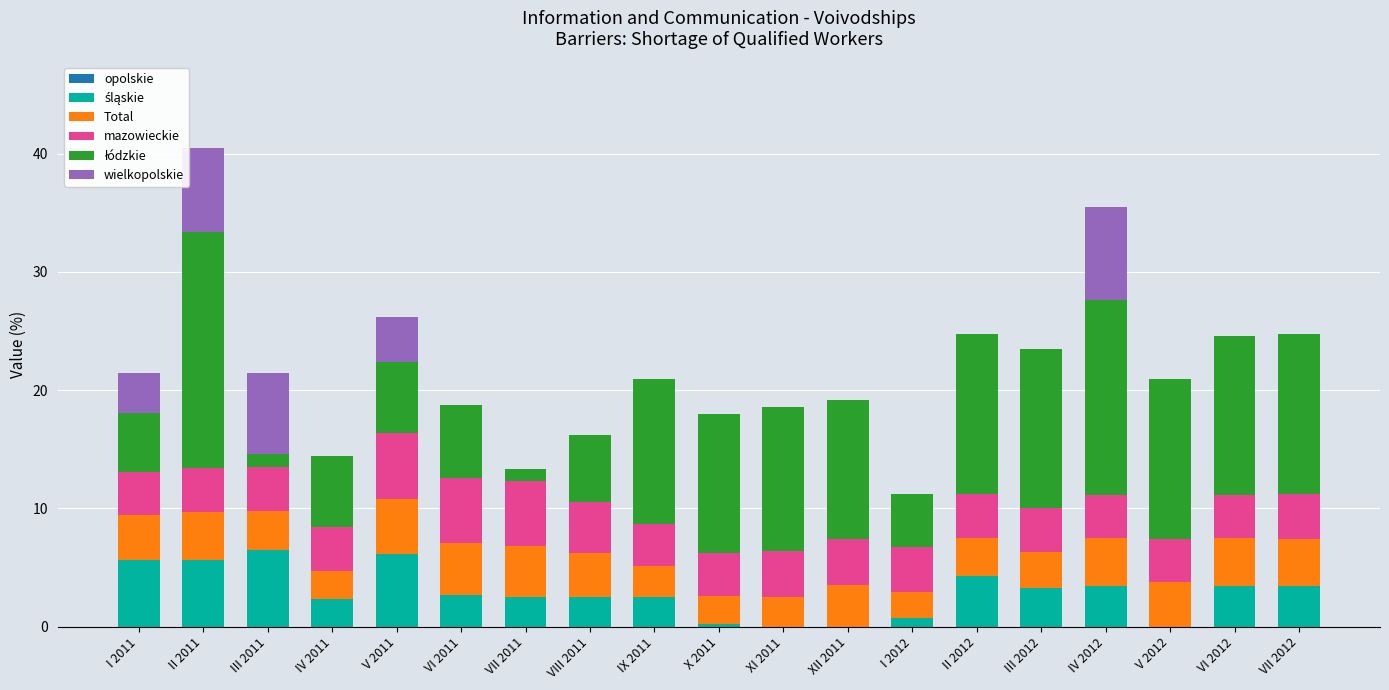

At which category is the sum across all series the highest?

II 2011